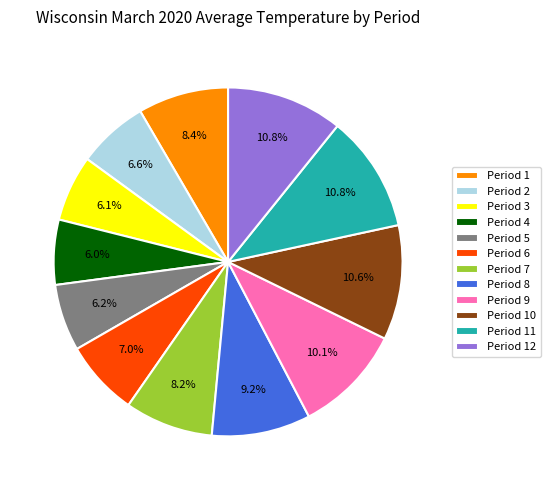

How many segments does this pie chart have?

12